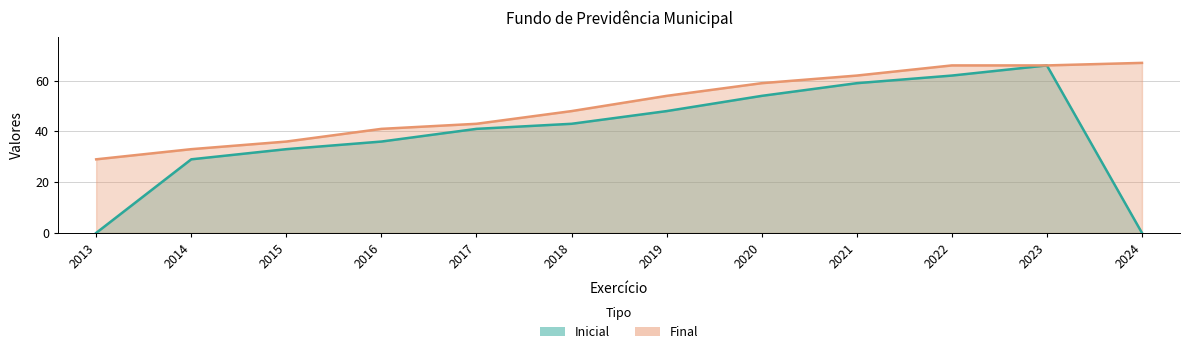

How many values in Inicial are above zero?

10